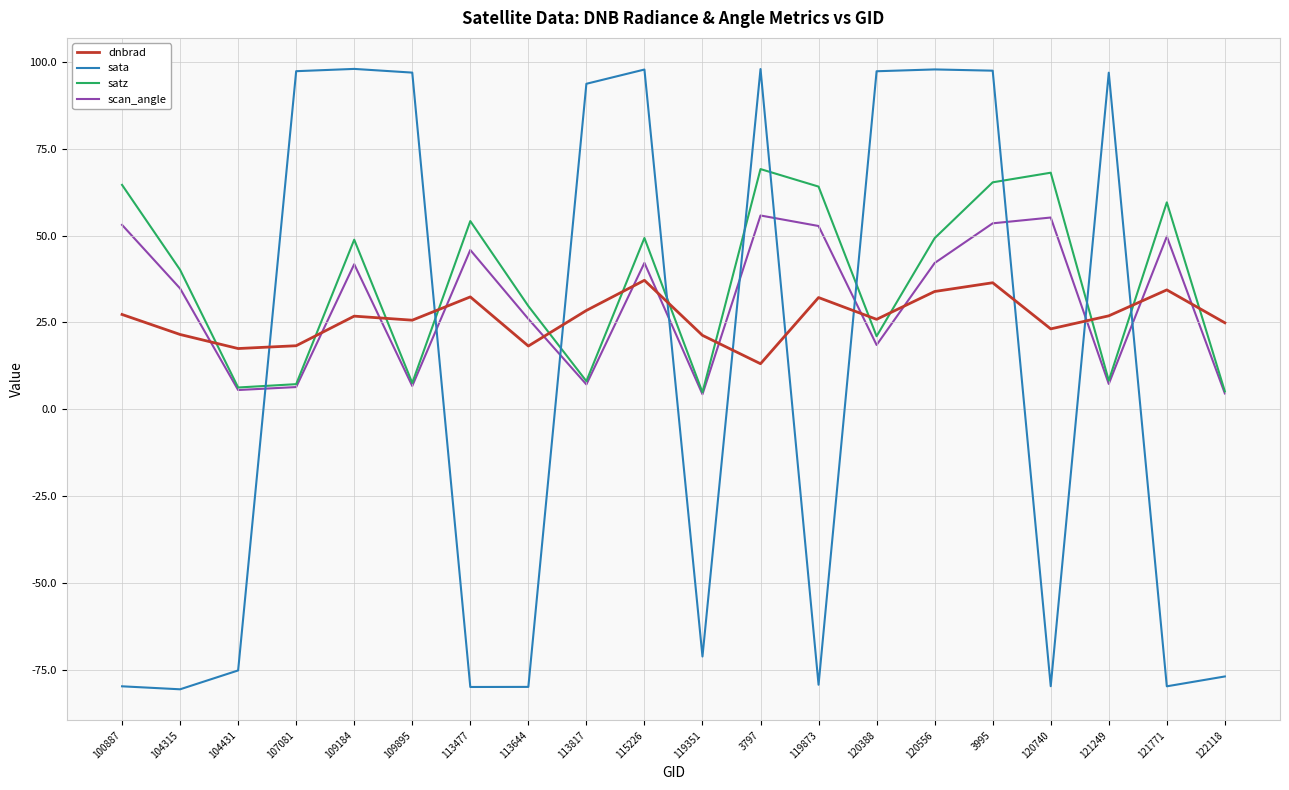

Which series changed the most between 107081 and 121771?

sata